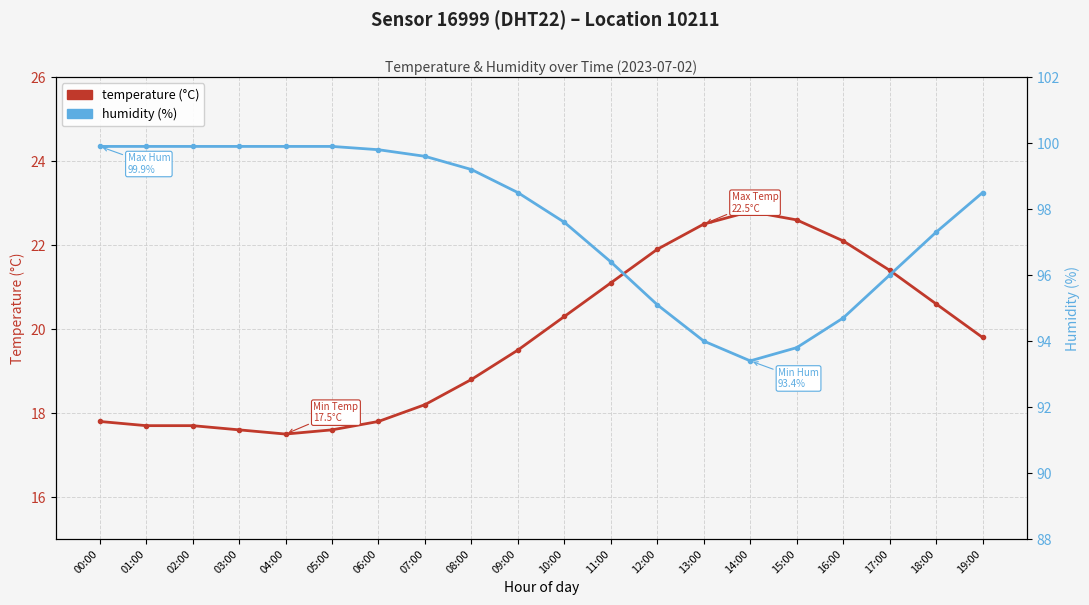

Is it true that temperature (°C) equals 33.3 at 13:00?

False